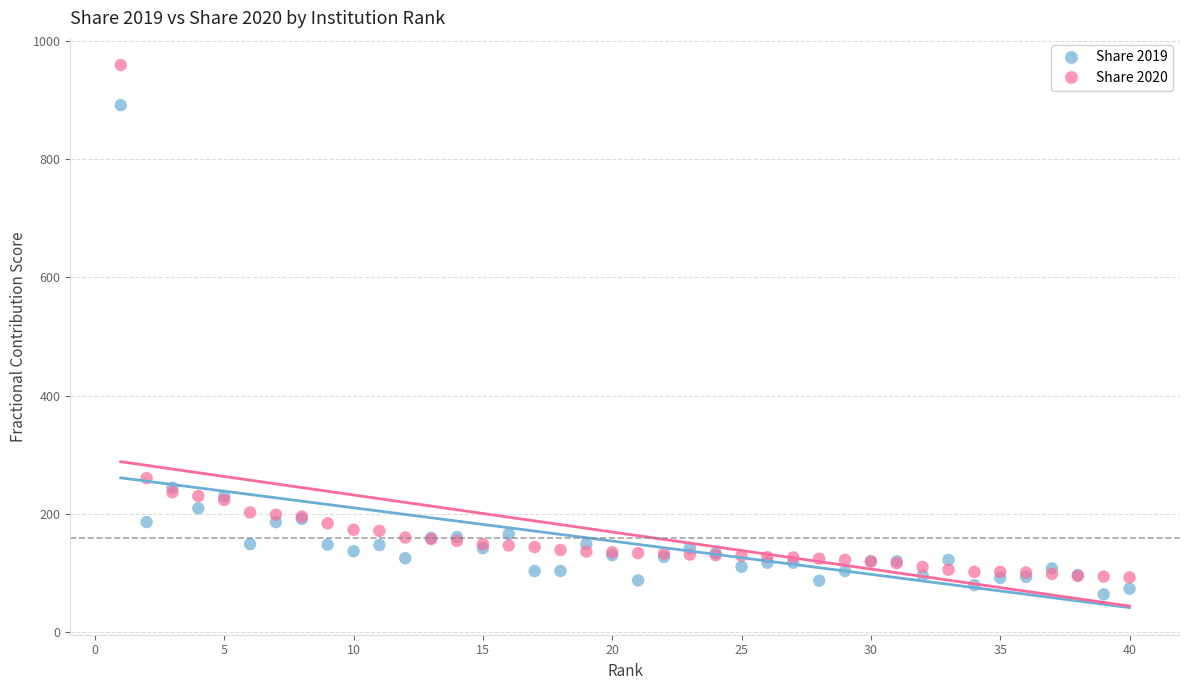

Which series has the widest spread of Y values?

Share 2020